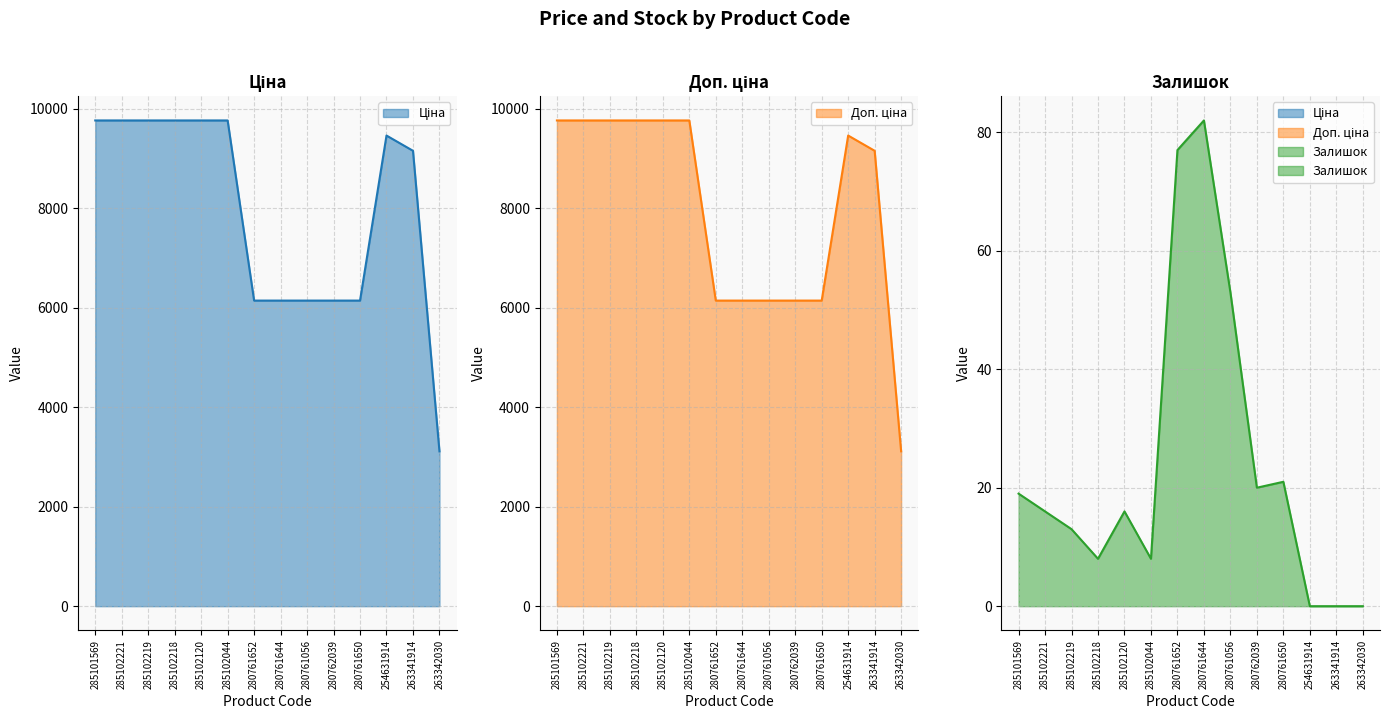

What is the total value across all series at 285102044?

19536.8